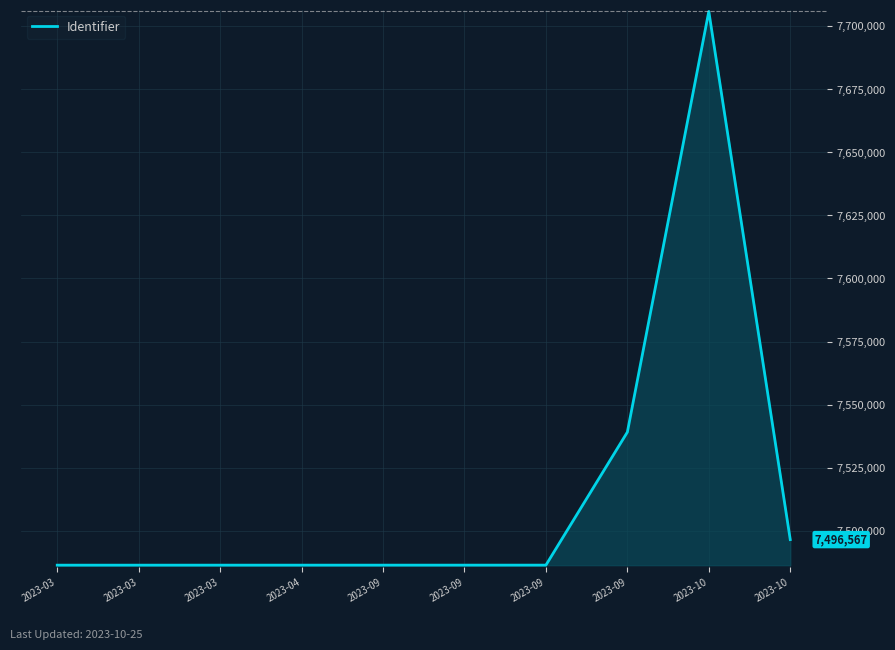

Count the number of categories in the chart.

10